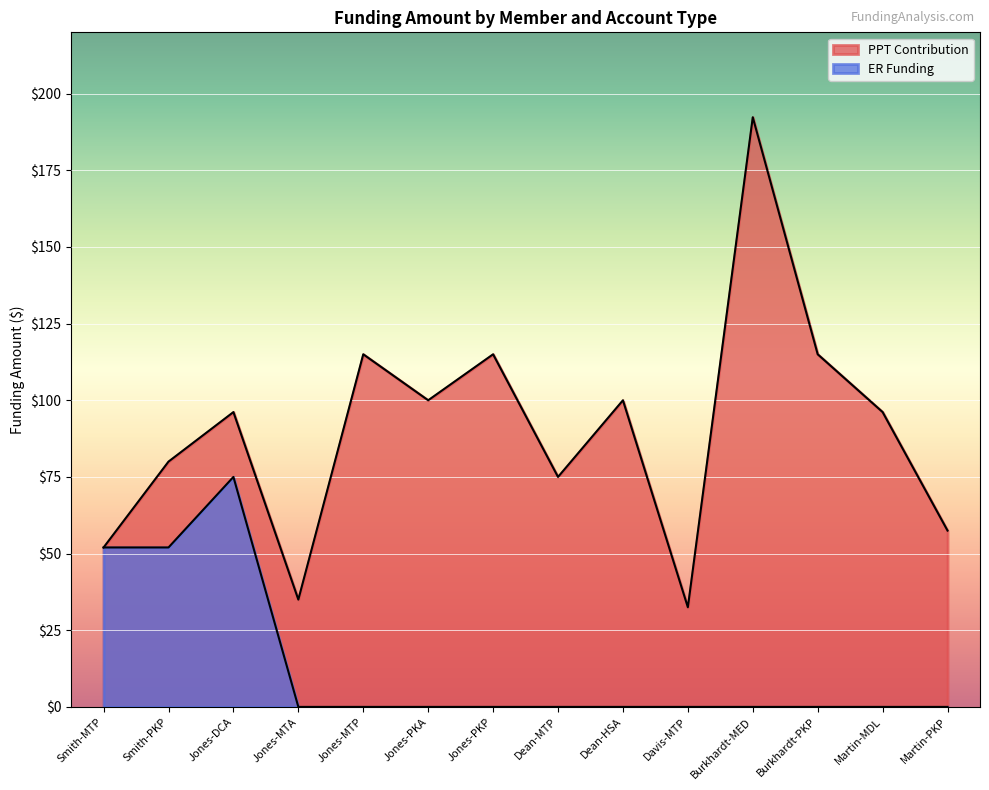

Reading left to right, extract all data points from this chart.

PPT Contribution: Smith-MTP=52.0	Smith-PKP=80.0	Jones-DCA=96.2	Jones-MTA=35.0	Jones-MTP=115.0	Jones-PKA=100.0	Jones-PKP=115.0	Dean-MTP=75.0	Dean-HSA=100.0	Davis-MTP=32.5	Burkhardt-MED=192.3	Burkhardt-PKP=115.0	Martin-MDL=96.2	Martin-PKP=57.5
ER Funding: Smith-MTP=52.0	Smith-PKP=52.0	Jones-DCA=75.0	Jones-MTA=0.0	Jones-MTP=0.0	Jones-PKA=0.0	Jones-PKP=0.0	Dean-MTP=0.0	Dean-HSA=0.0	Davis-MTP=0.0	Burkhardt-MED=0.0	Burkhardt-PKP=0.0	Martin-MDL=0.0	Martin-PKP=0.0